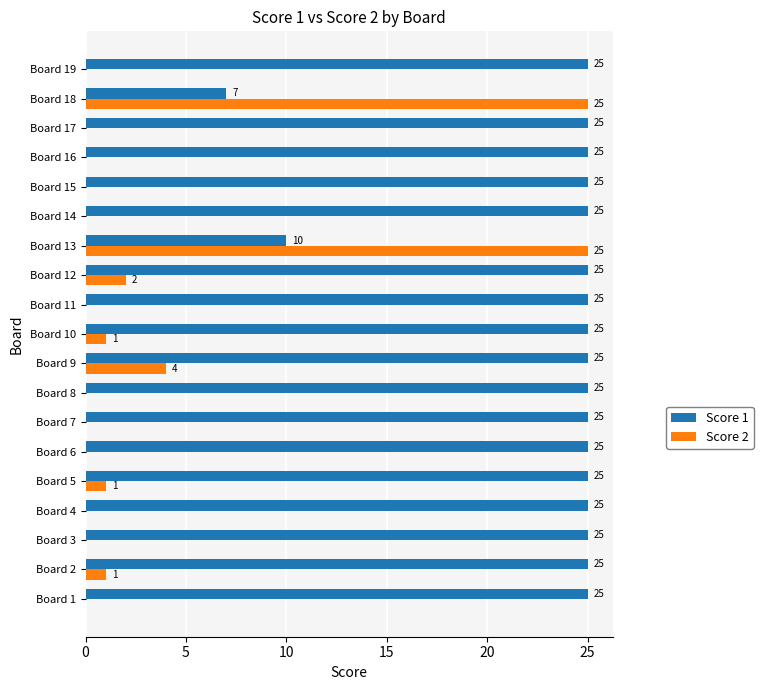

Which series changed the most between Board 15 and Board 18?

Score 2